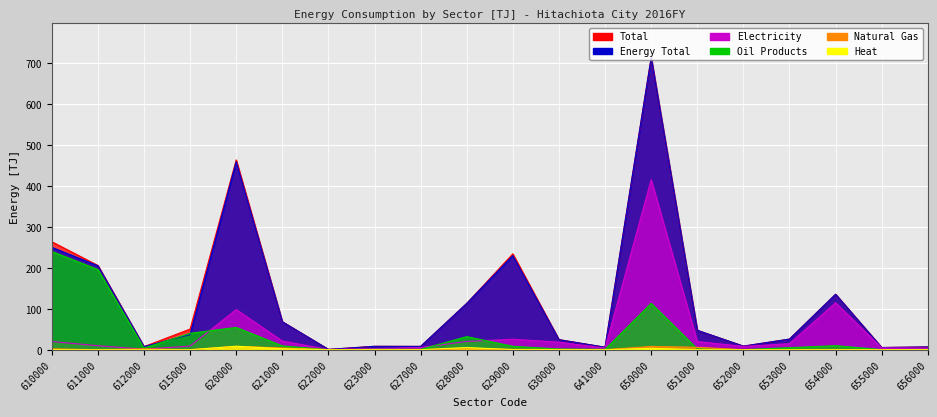

How many intersections are there between Oil Products and Natural Gas?

2